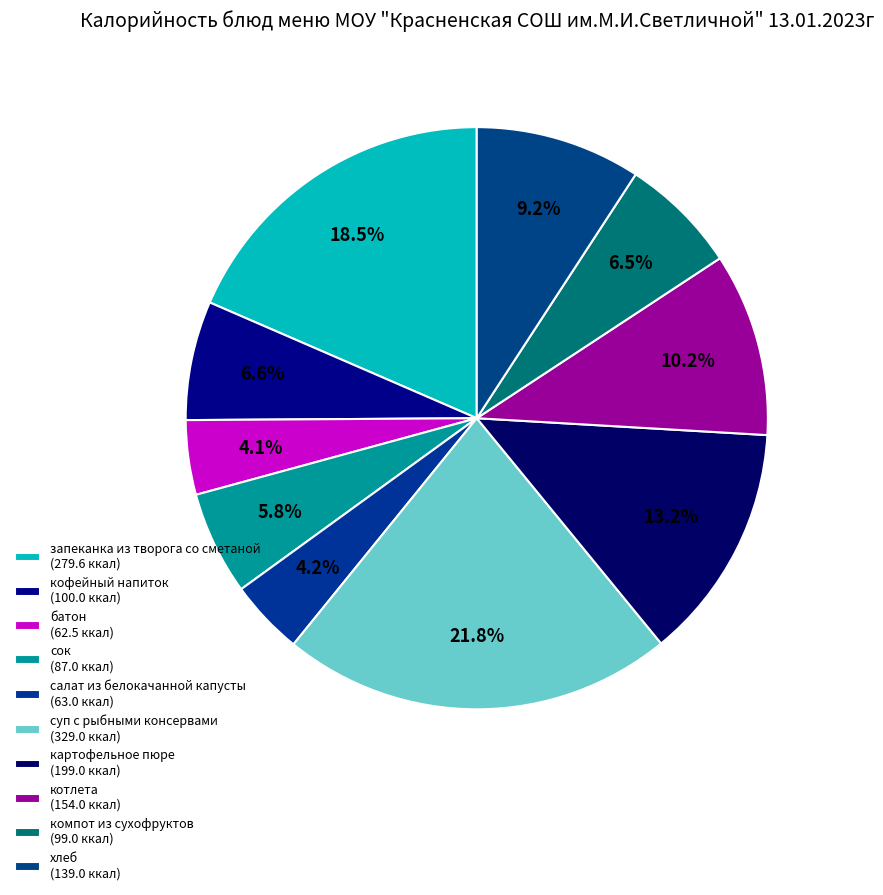

How many slices are in this pie chart?

10